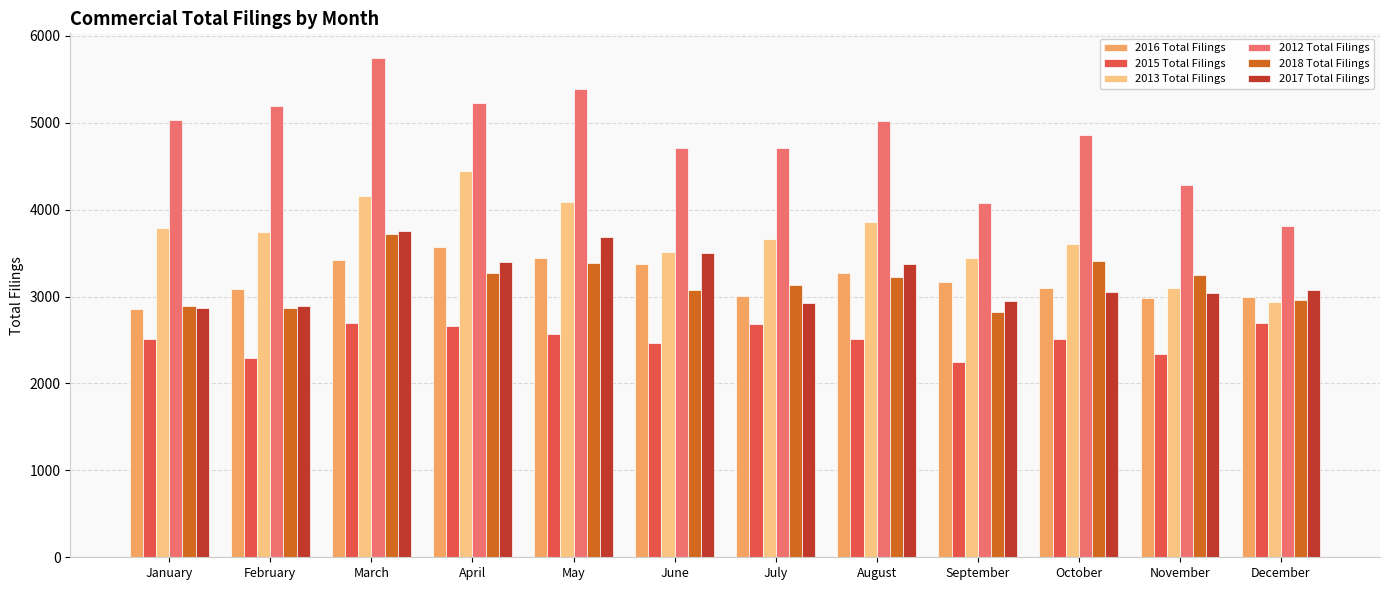

What is the difference between the highest and lowest values at January?

2528